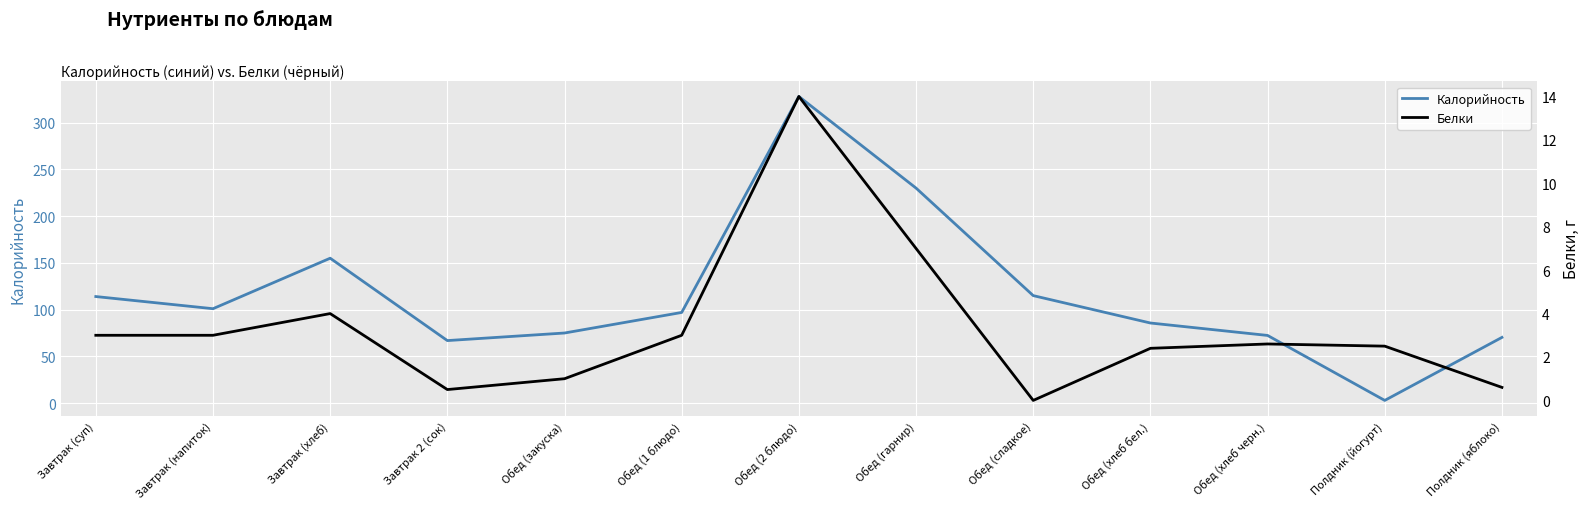

Is it true that Белки equals 4.3 at Полдник (йогурт)?

False